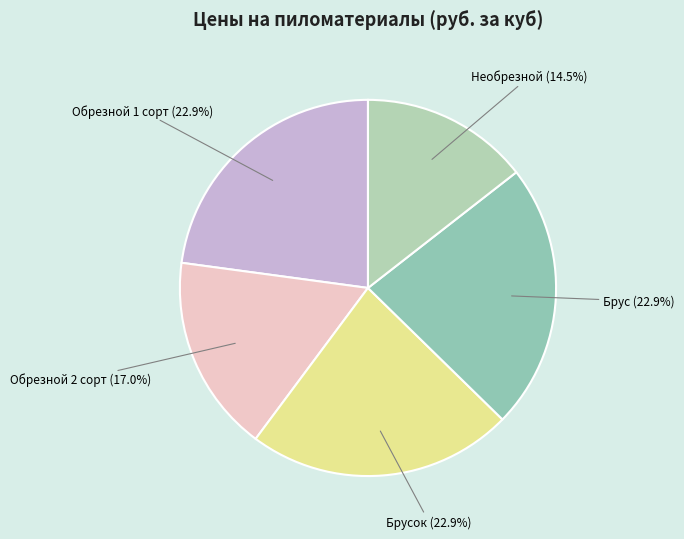

True or false: Брусок accounts for 34% of the total.

False